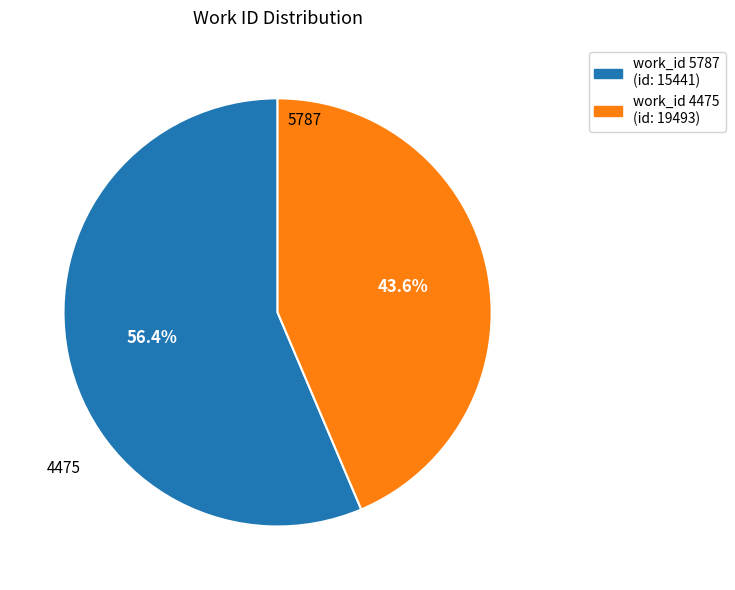

How many segments does this pie chart have?

2